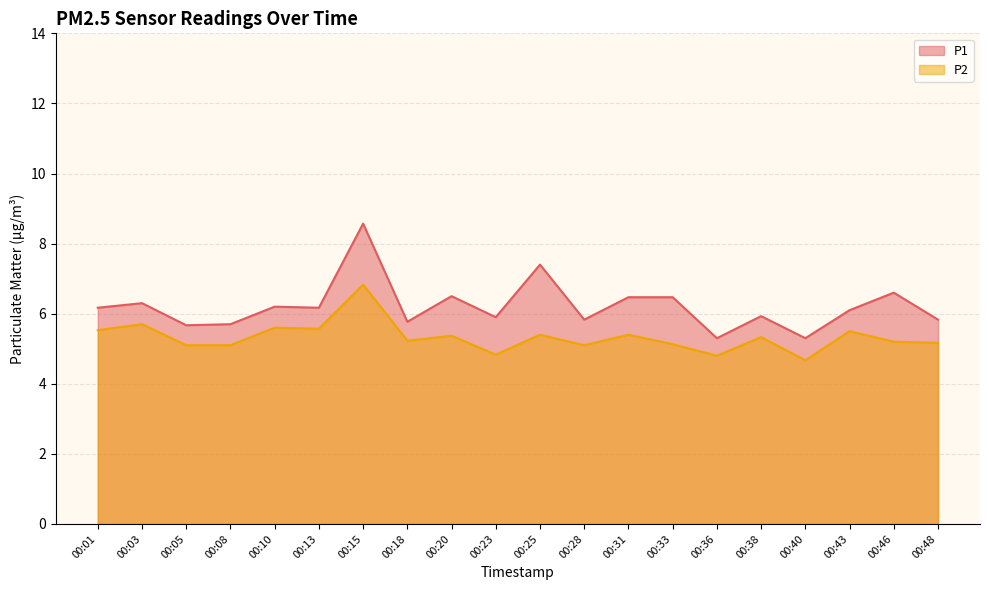

True or false: P1 and P2 cross at least once.

False